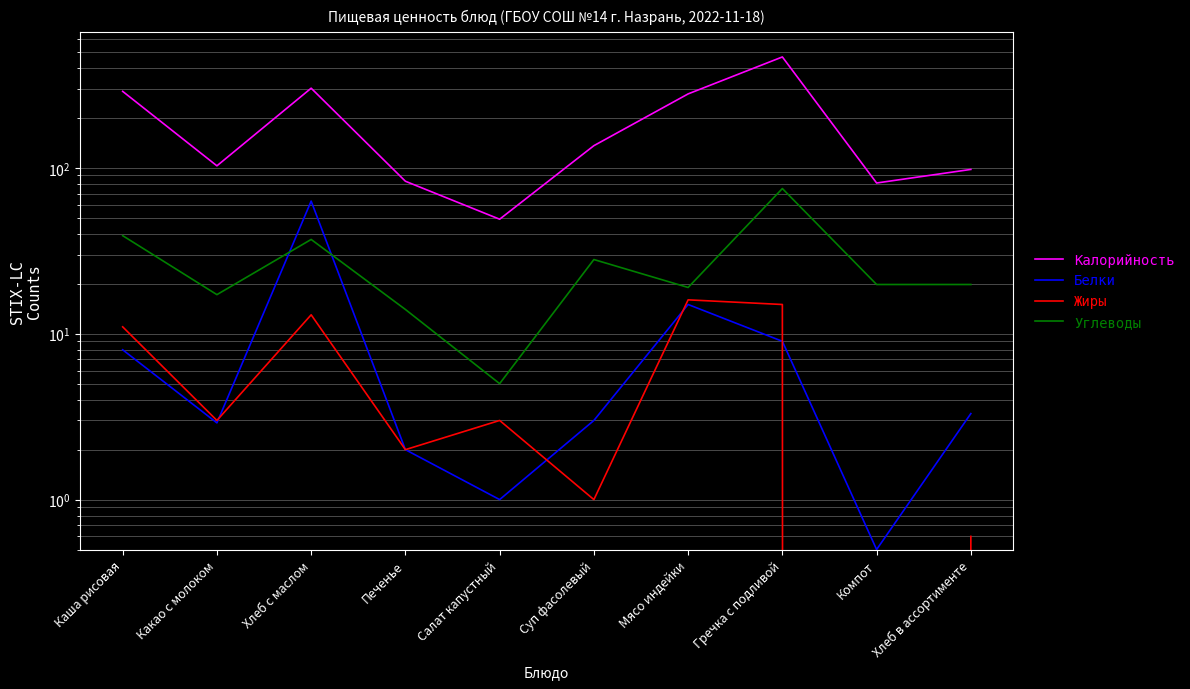

Where is Калорийность nearest to the value 257?

Мясо индейки